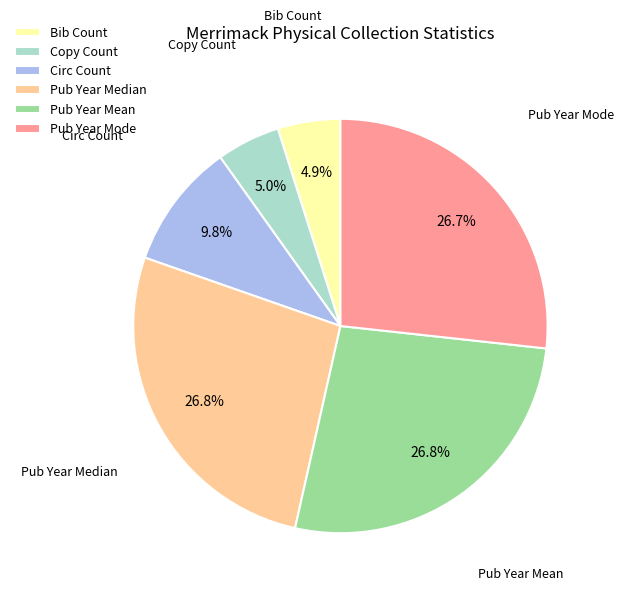

Is there any slice that represents more than half of the pie?

No